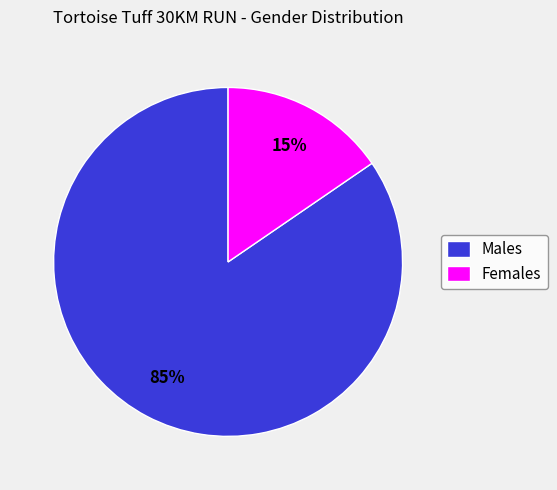

Which has a higher value, Males or Females?

Males